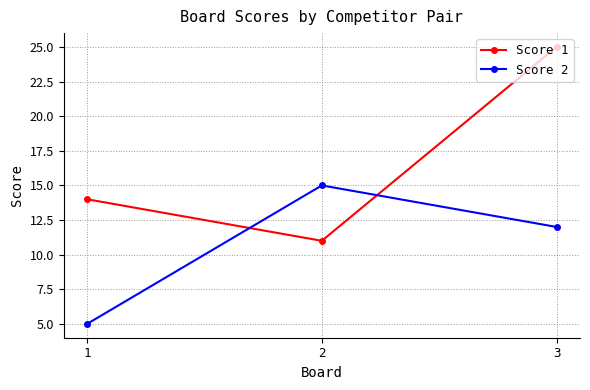

Count the Score 2 values in the range 5 to 15.

3